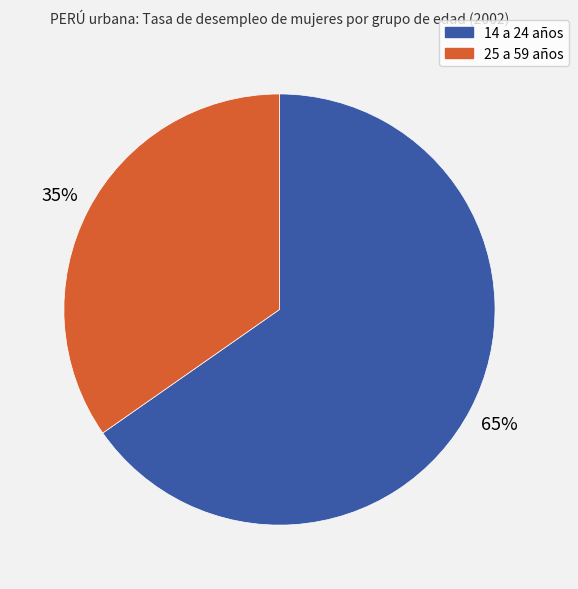

Which category has the smallest portion of the pie?

25 a 59 años